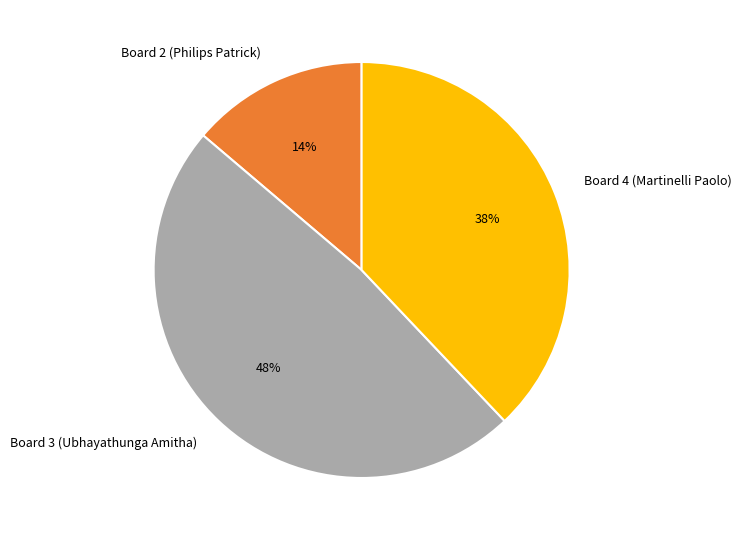

Approximately how many times larger is the value at Board 2 (Philips Patrick) compared to Board 4 (Martinelli Paolo)?

0.4